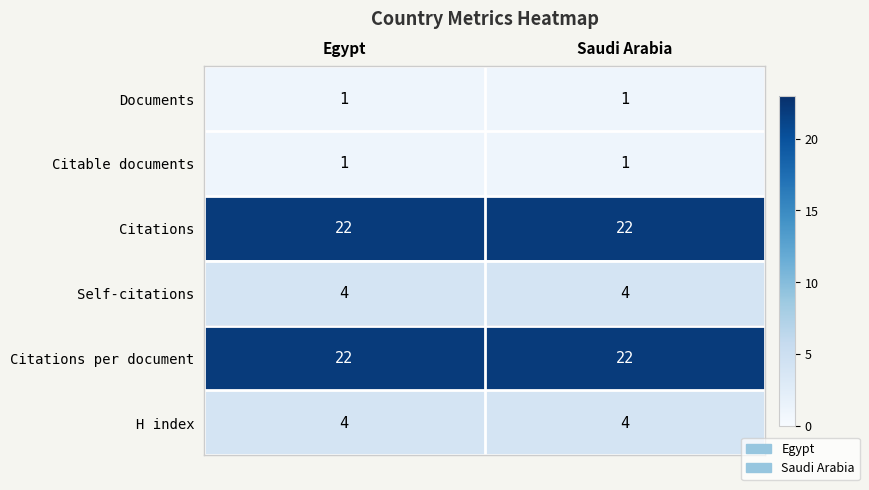

What is the minimum value for Self-citations?

4